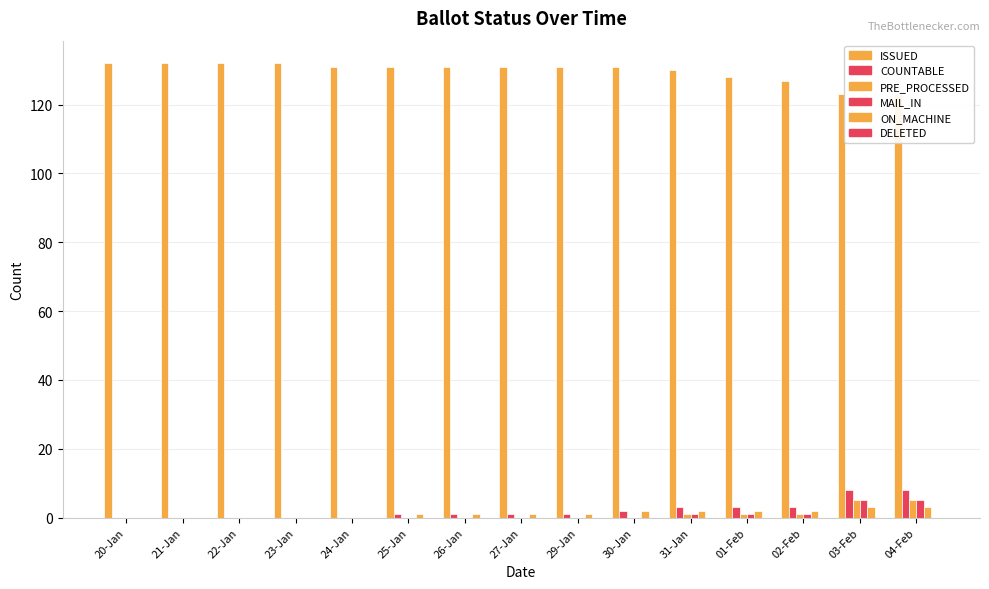

Reading left to right, what are all the values shown in this chart?

ISSUED: 132	132	132	132	131	131	131	131	131	131	130	128	127	123	123
COUNTABLE: 0	0	0	0	0	1	1	1	1	2	3	3	3	8	8
PRE_PROCESSED: 0	0	0	0	0	0	0	0	0	0	1	1	1	5	5
MAIL_IN: 0	0	0	0	0	0	0	0	0	0	1	1	1	5	5
ON_MACHINE: 0	0	0	0	0	1	1	1	1	2	2	2	2	3	3
DELETED: 0	0	0	0	0	0	0	0	0	0	0	0	0	0	0